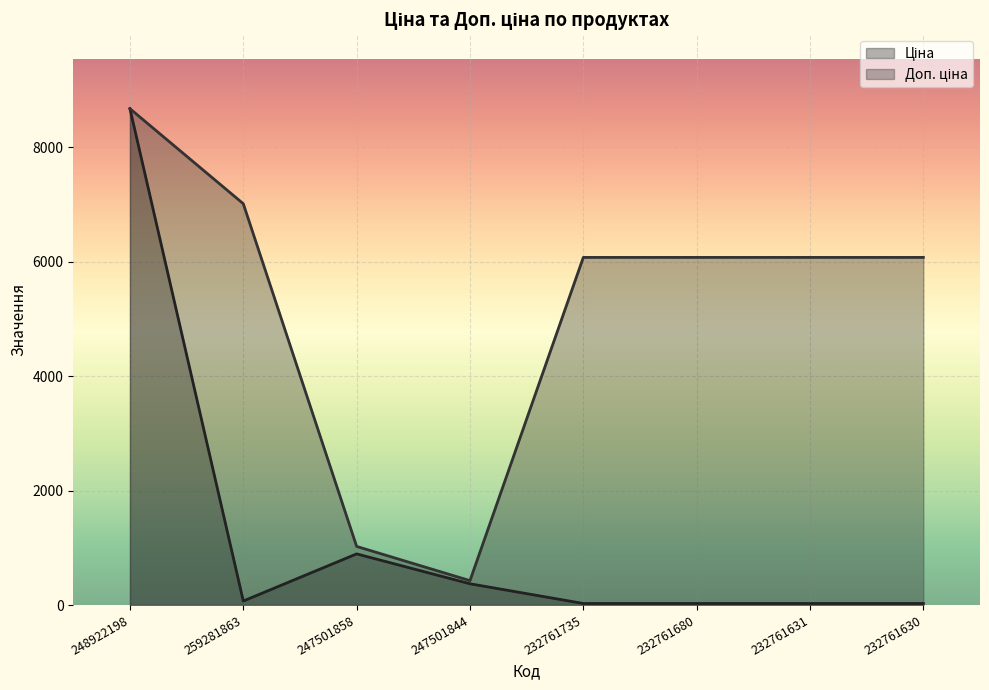

Between 259281863 and 247501844, which series saw the biggest shift?

Доп. ціна